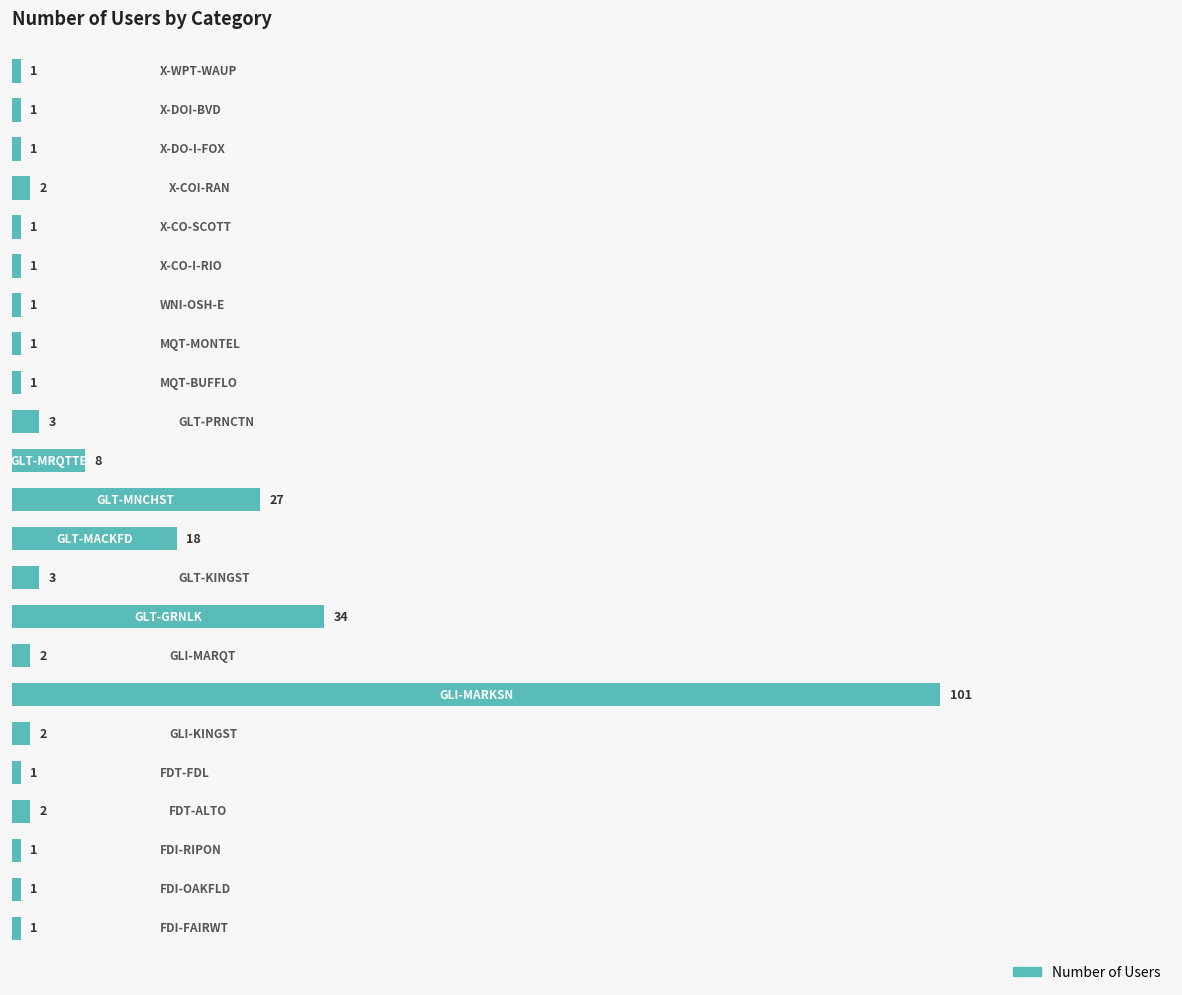

What is the greatest value displayed?

101